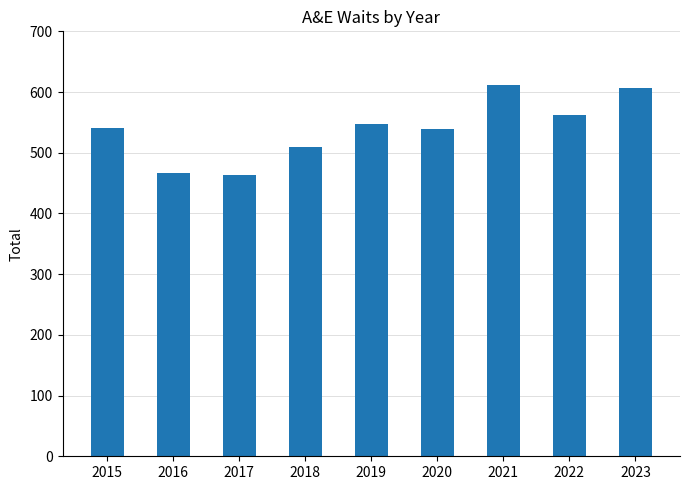

The chart shows a value of 246 at 2022. True or false?

False